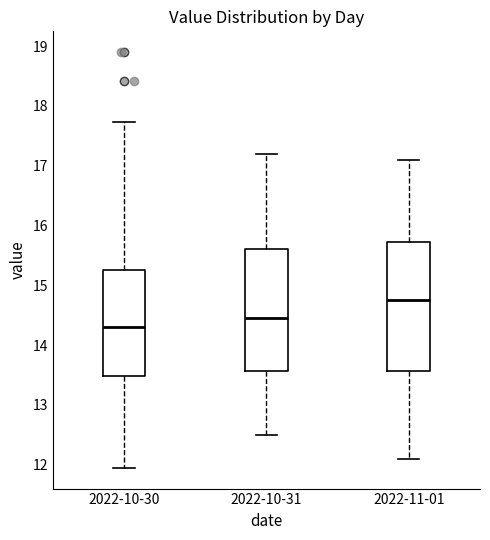

Reading left to right, read every box against the y-axis: the position of its median line, the range the box covers, and the ends of its whiskers. The values are not printed on the chart, so give them approximately, as read against the axis.

2022-10-30: median 14.3, box 13.5 to 15.3, whiskers 12.0 to 17.7
2022-10-31: median 14.5, box 13.6 to 15.6, whiskers 12.5 to 17.2
2022-11-01: median 14.8, box 13.6 to 15.7, whiskers 12.1 to 17.1